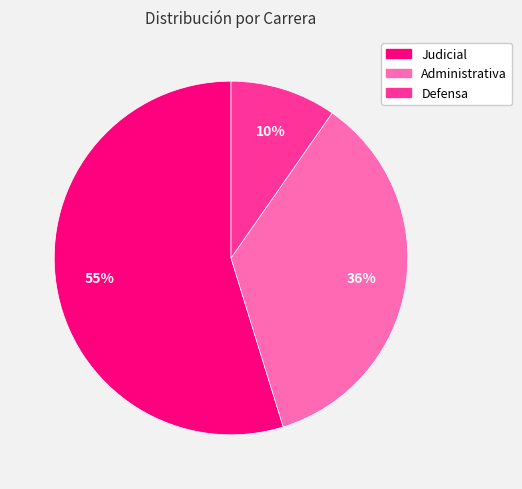

Is there a majority slice in this chart?

Yes